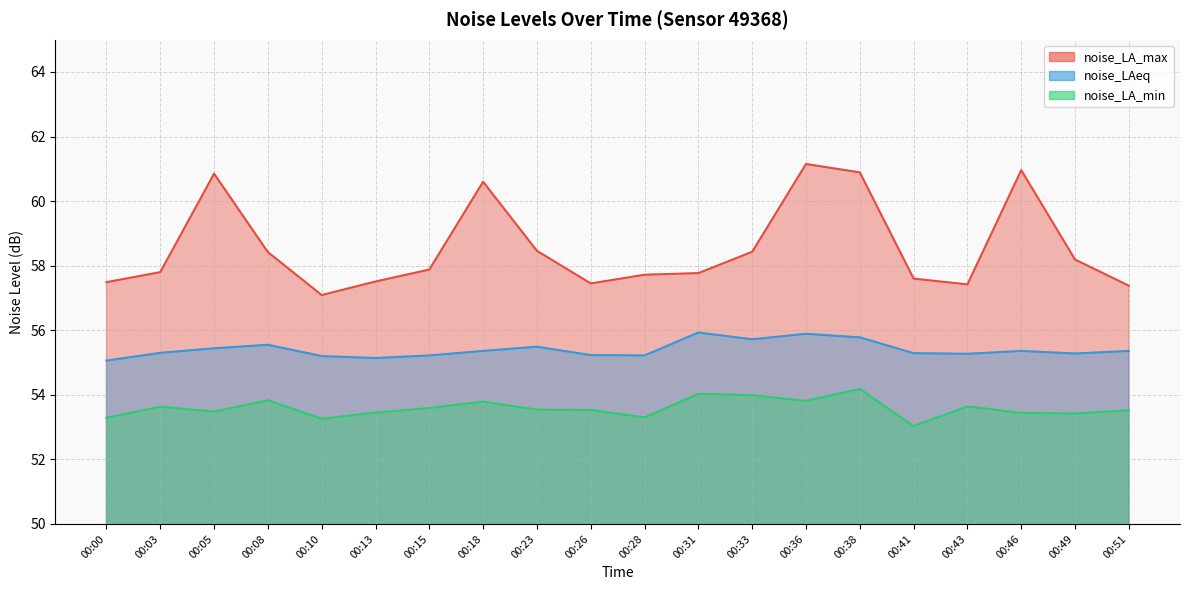

What is the average value of the noise_LA_max series?

58.6